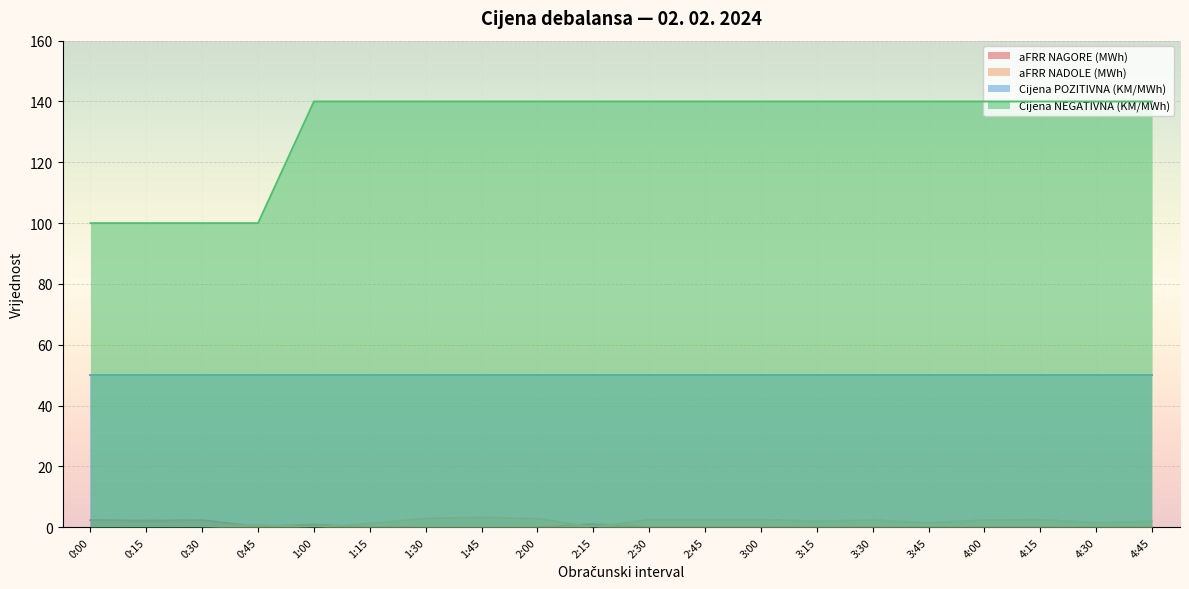

How many categories are shown in the chart?

20